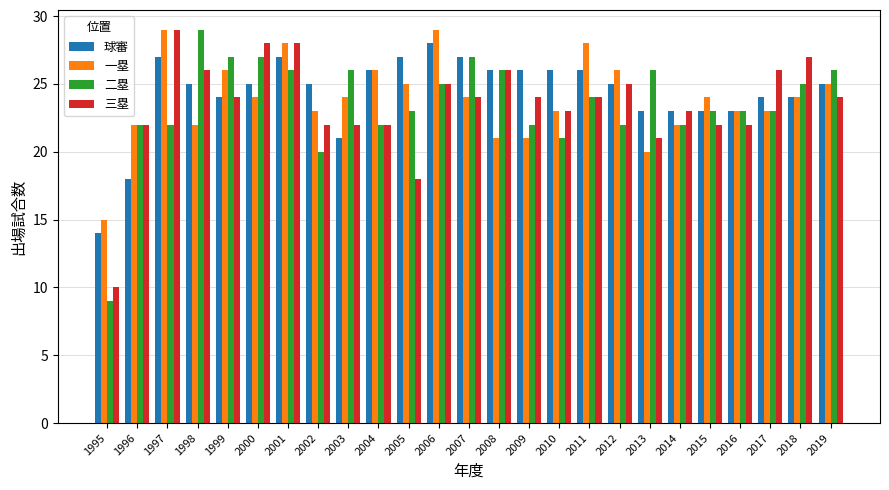

True or false: 一塁 has a value of 22 at 1996.

True